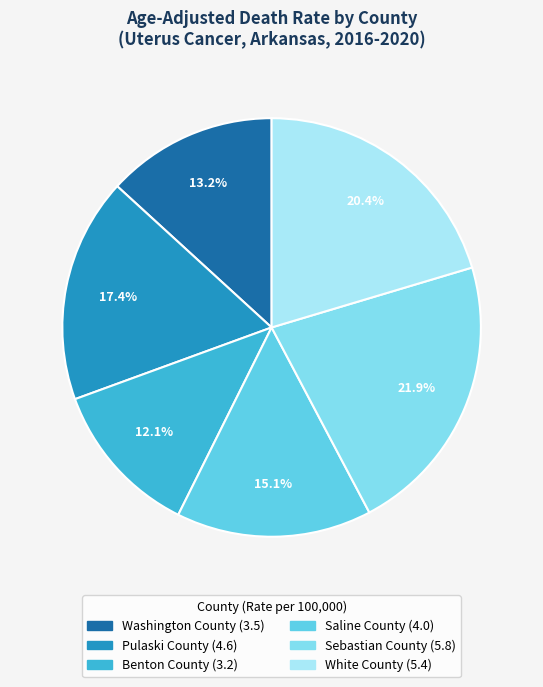

Rank the categories by value from lowest to highest.

Benton County, Washington County, Saline County, Pulaski County, White County, Sebastian County